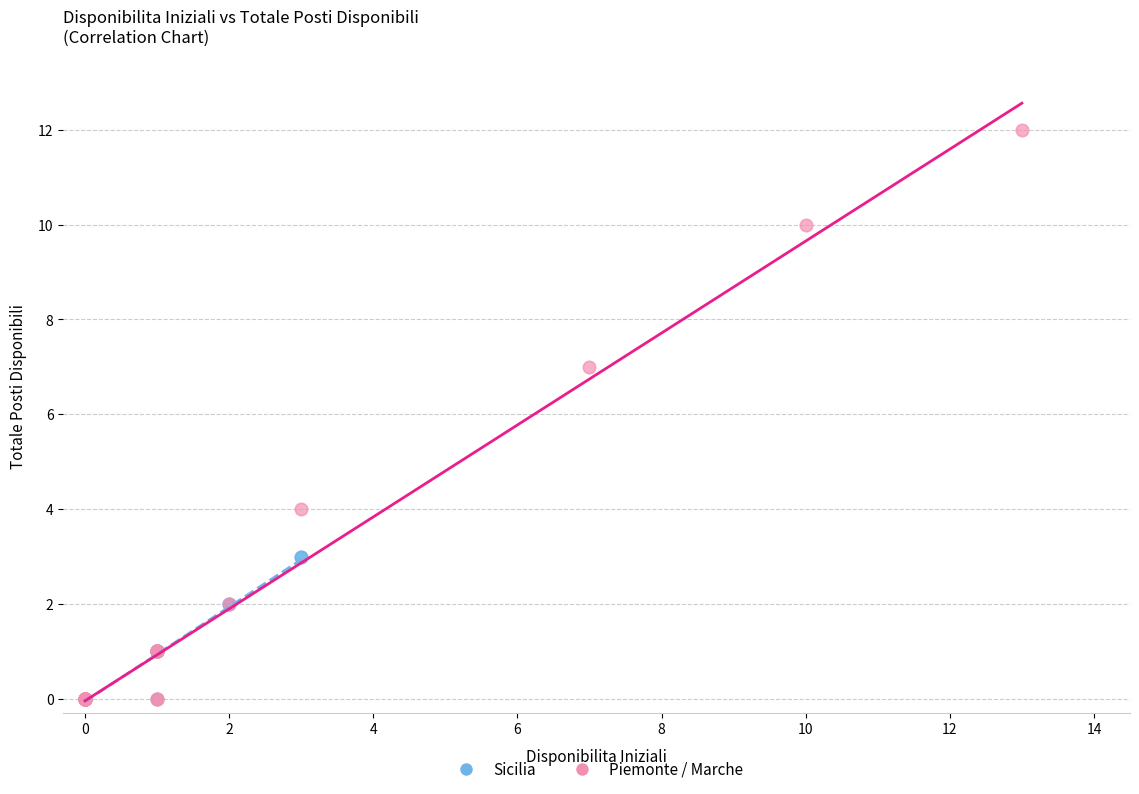

Which series has the widest spread of Y values?

Piemonte / Marche